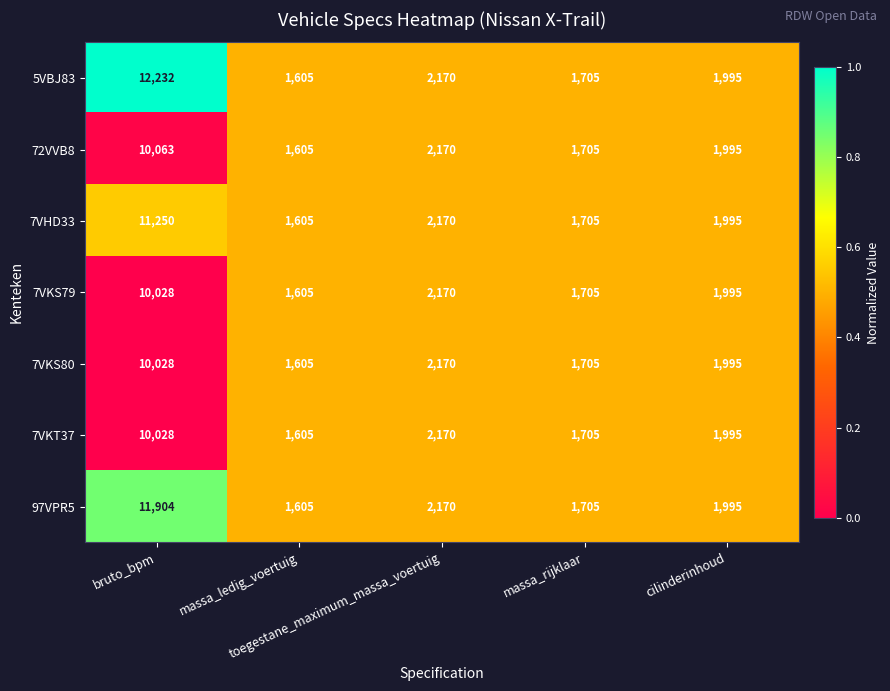

What is the highest value of the 97VPR5 series?

11904